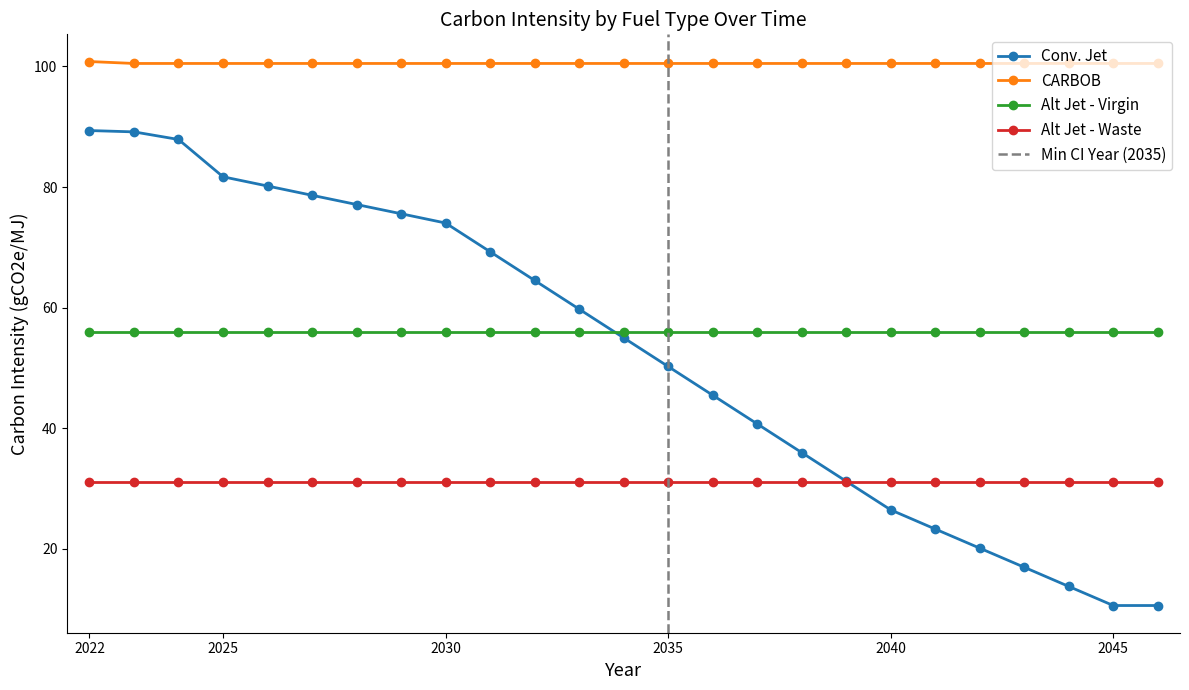

True or false: Conv. Jet and CARBOB intersect in this chart.

False